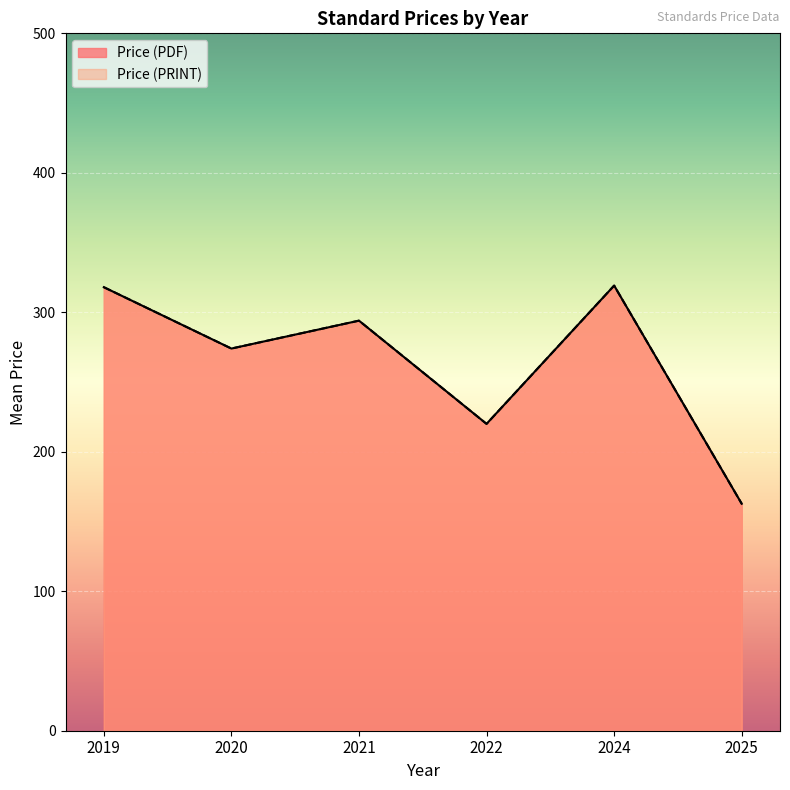

Between 2024 and 2025, which is larger?

2024